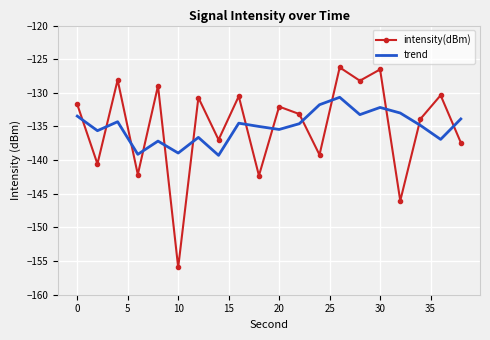

What is the average value of the trend series?

-135.0